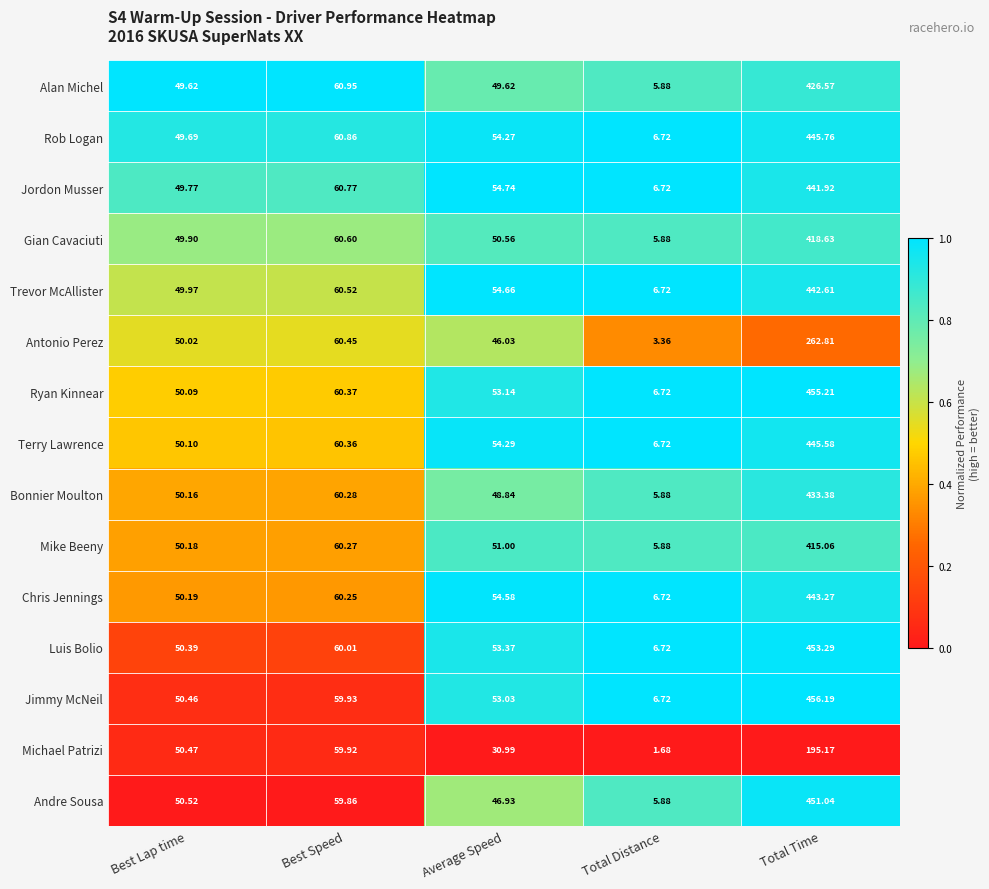

At which category is the sum across all series the highest?

Total Time